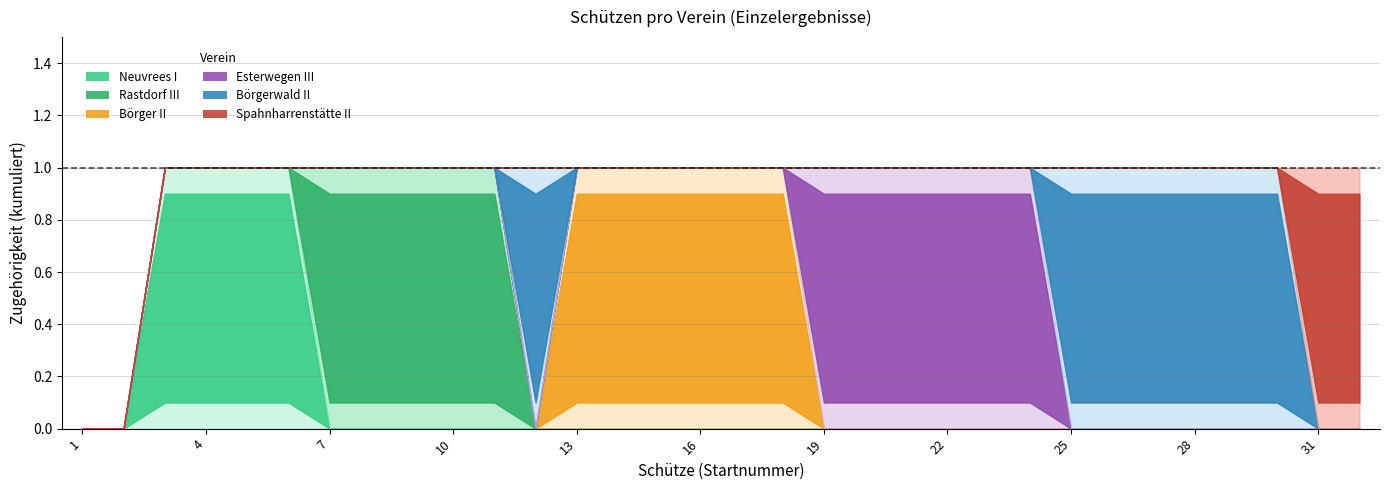

At which category does the chart reach its minimum across all series?

1